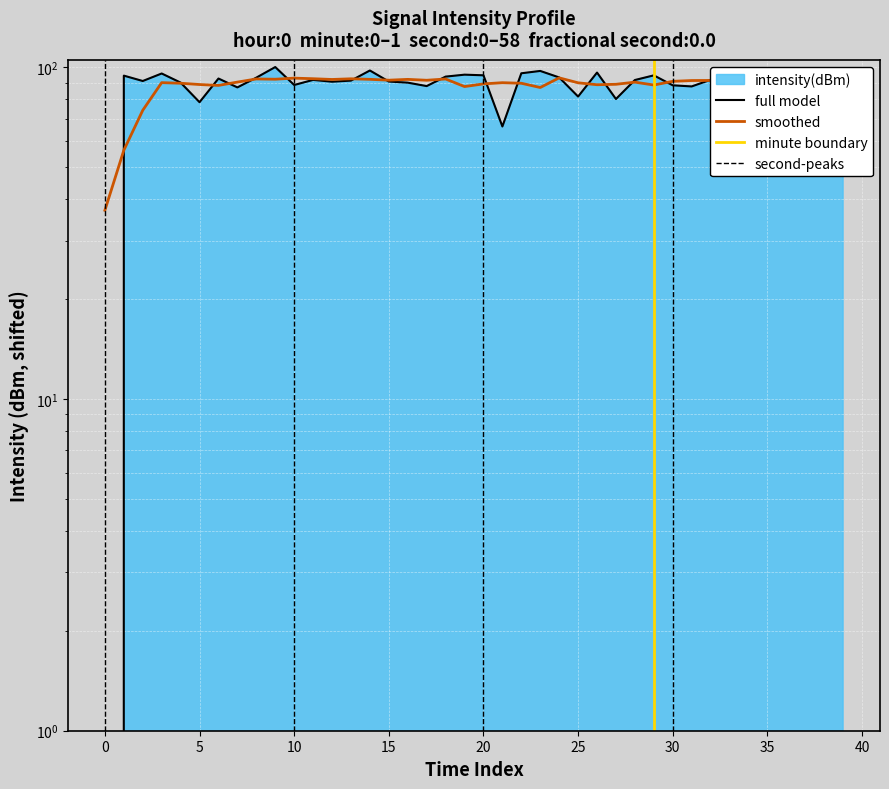

What is the average value?

88.4